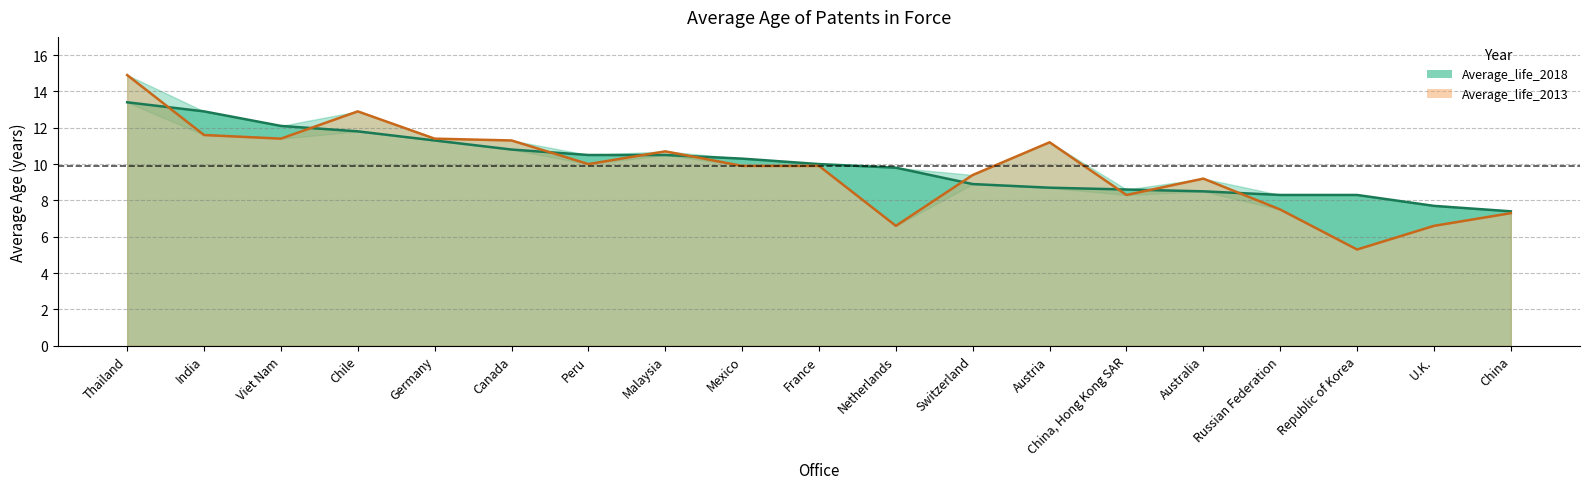

What is the lowest value of the Average_life_2013 series?

5.3